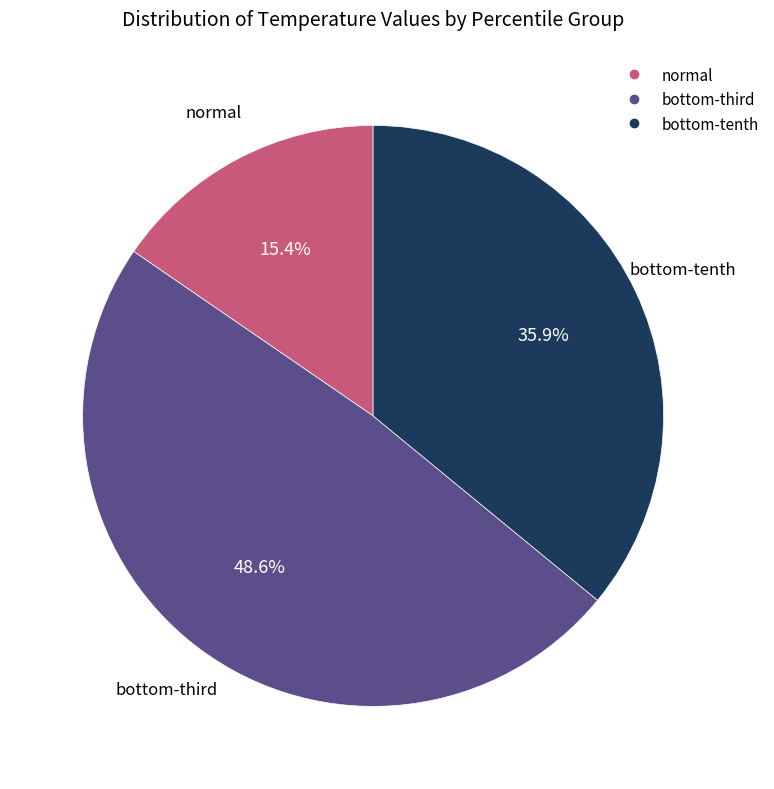

Is there a majority slice in this chart?

No